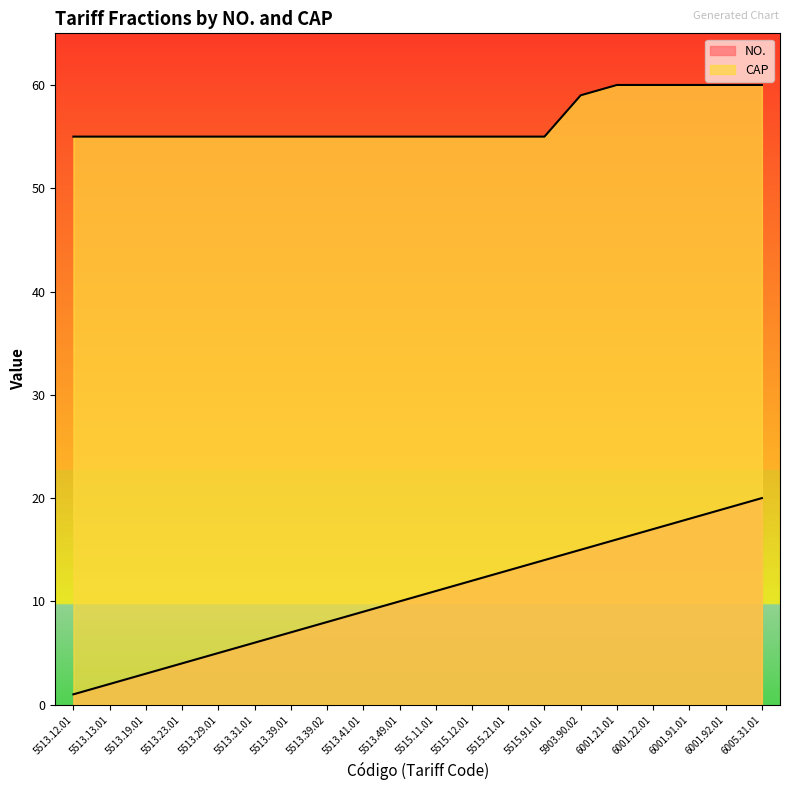

True or false: CAP and NO. intersect in this chart.

False